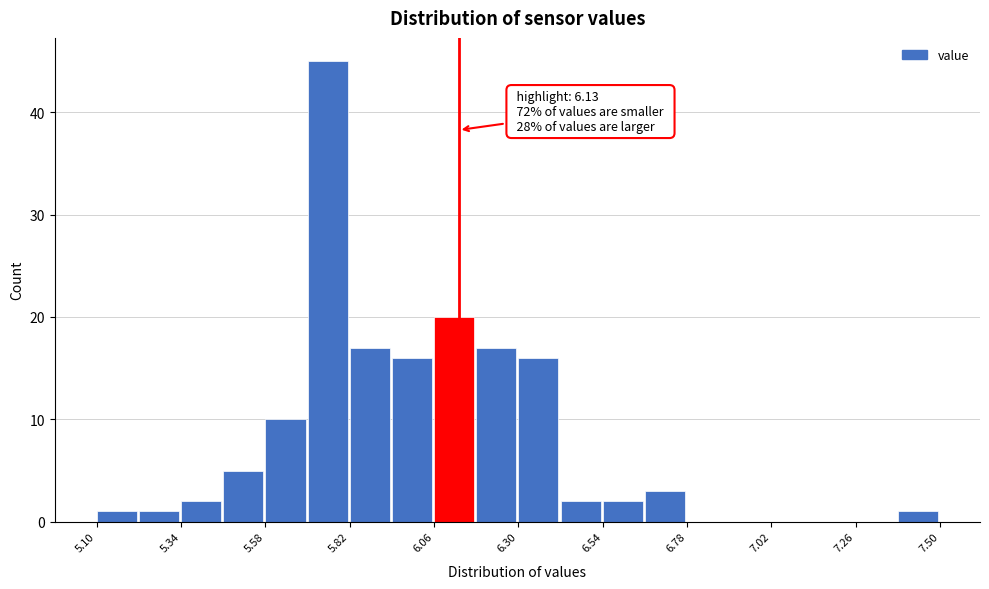

Read against the x-axis, roughly where is the centre of the tallest bar?

5.75